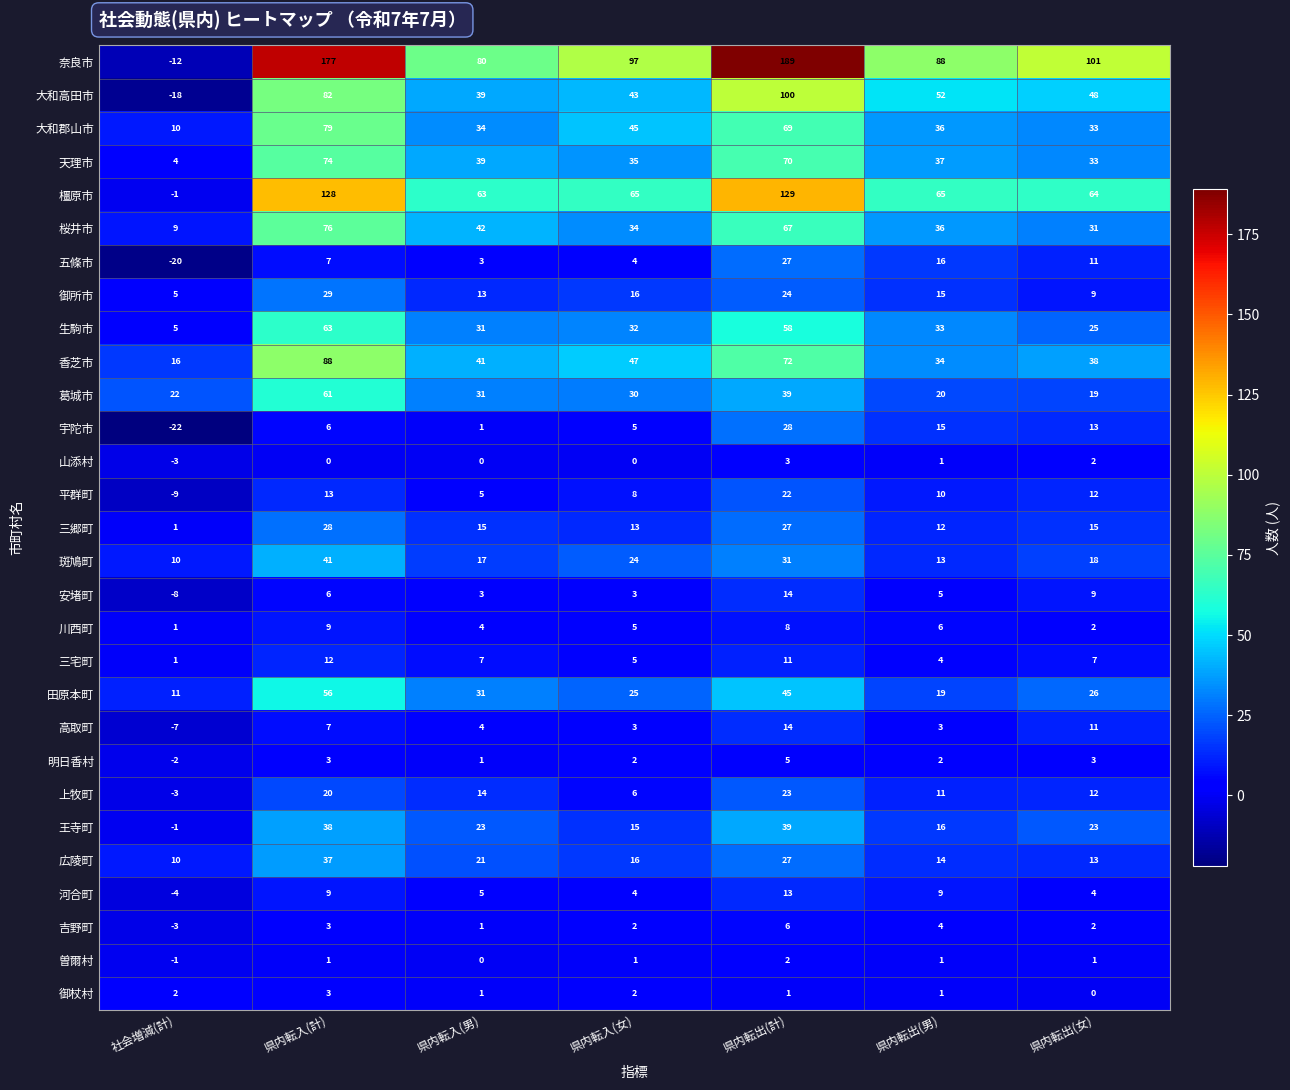

List the labels in order of 香芝市 value, largest first.

県内転入(計), 県内転出(計), 県内転入(女), 県内転入(男), 県内転出(女), 県内転出(男), 社会増減(計)